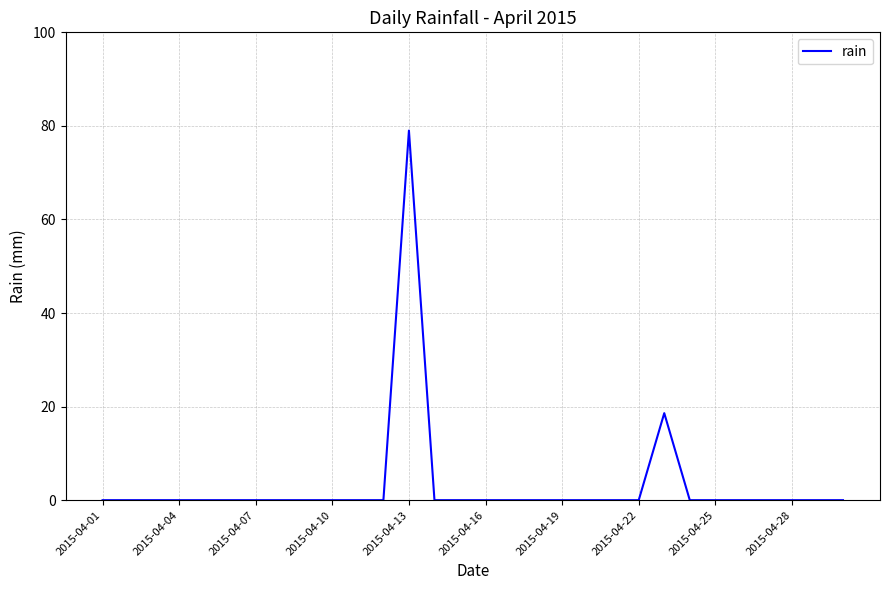

What is the maximum value shown in the chart?

79.0